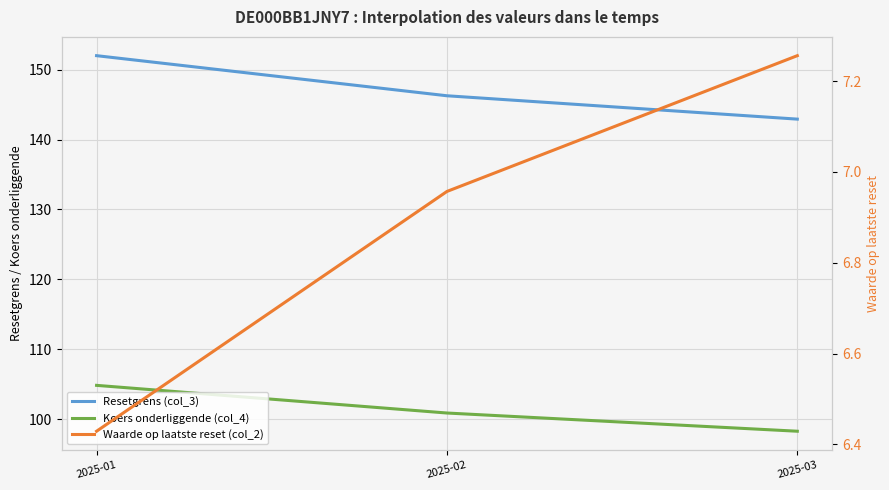

The value of Waarde op laatste reset (col_2) at 2025-03 is 2.7. True or false?

False